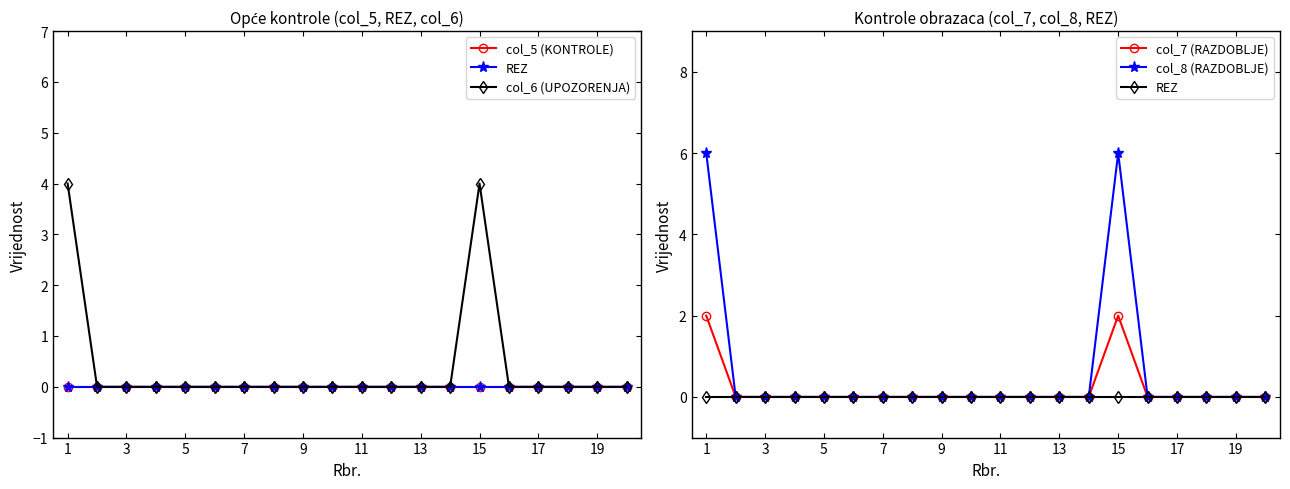

Reading right to left, extract all data points from this chart.

col_5 (KONTROLE): 0	0	0	0	0	0	0	0	0	0	0	0	0	0	0	0	0	0	0	0
REZ: 0	0	0	0	0	0	0	0	0	0	0	0	0	0	0	0	0	0	0	0
col_6 (UPOZORENJA): 0	0	0	0	0	4	0	0	0	0	0	0	0	0	0	0	0	0	0	4
col_7 (RAZDOBLJE): 0	0	0	0	0	2	0	0	0	0	0	0	0	0	0	0	0	0	0	2
col_8 (RAZDOBLJE): 0	0	0	0	0	6	0	0	0	0	0	0	0	0	0	0	0	0	0	6